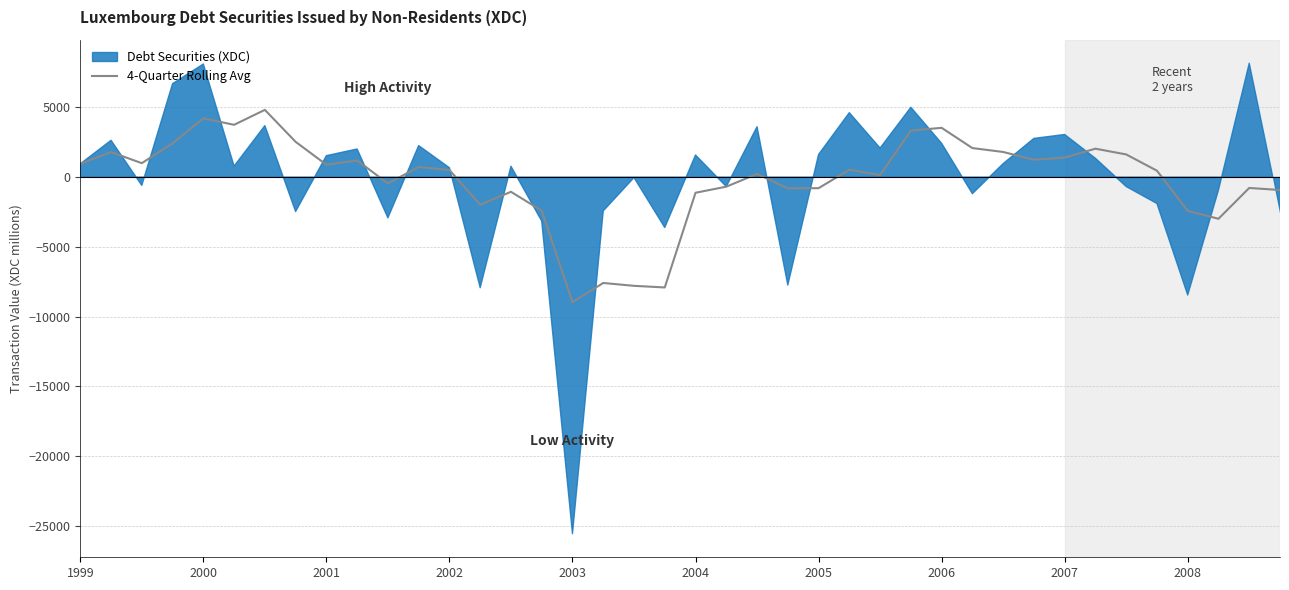

The value of 4-Quarter Rolling Avg at 2003 is -8966.3. True or false?

True